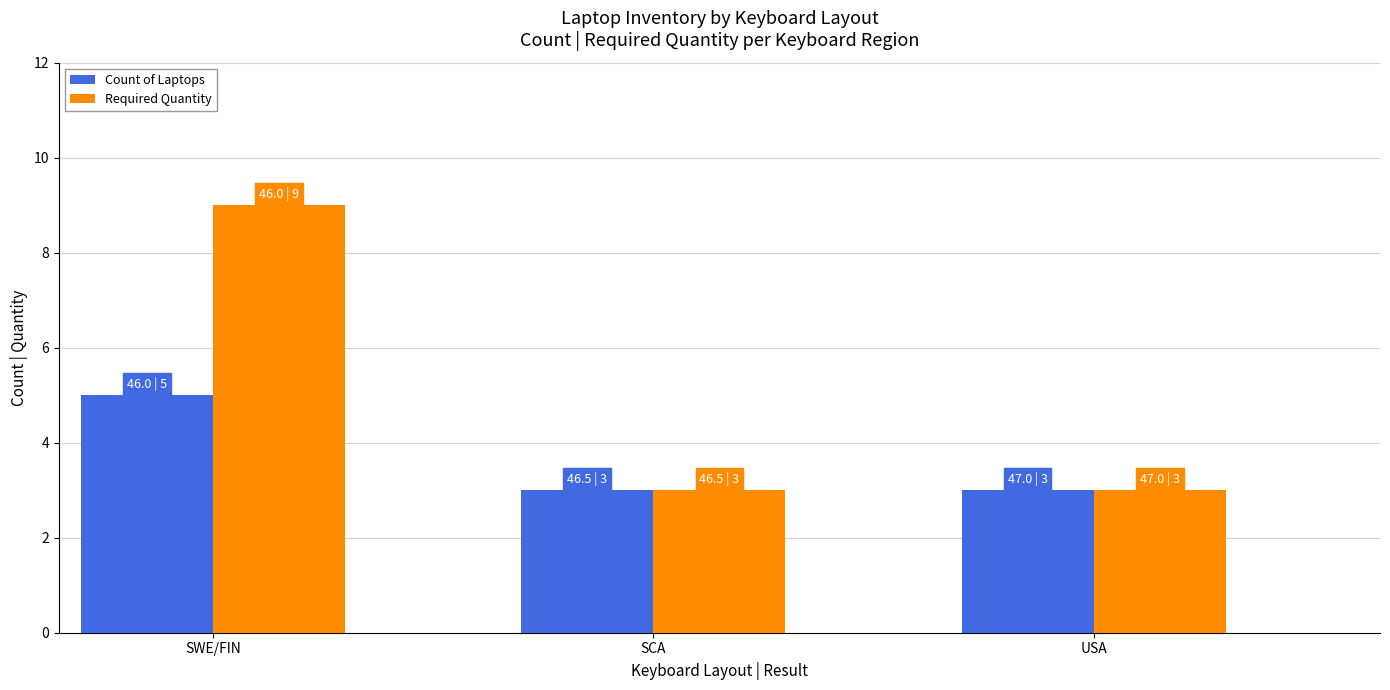

Reading left to right, what are all the values shown in this chart?

Count of Laptops: 5	3	3
Required Quantity: 9	3	3